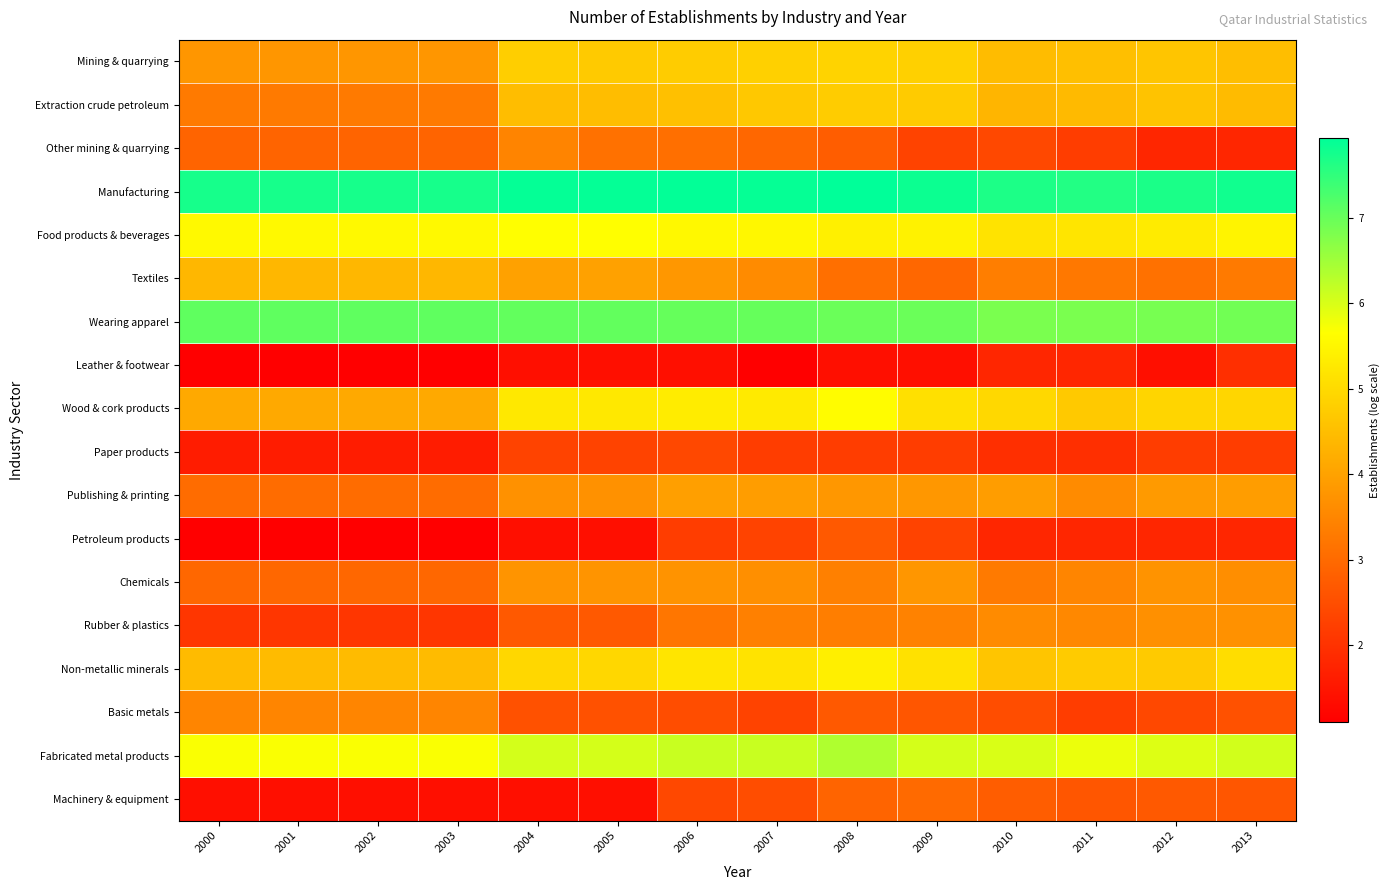

What is the difference between the highest and lowest values at 2013?

6.0